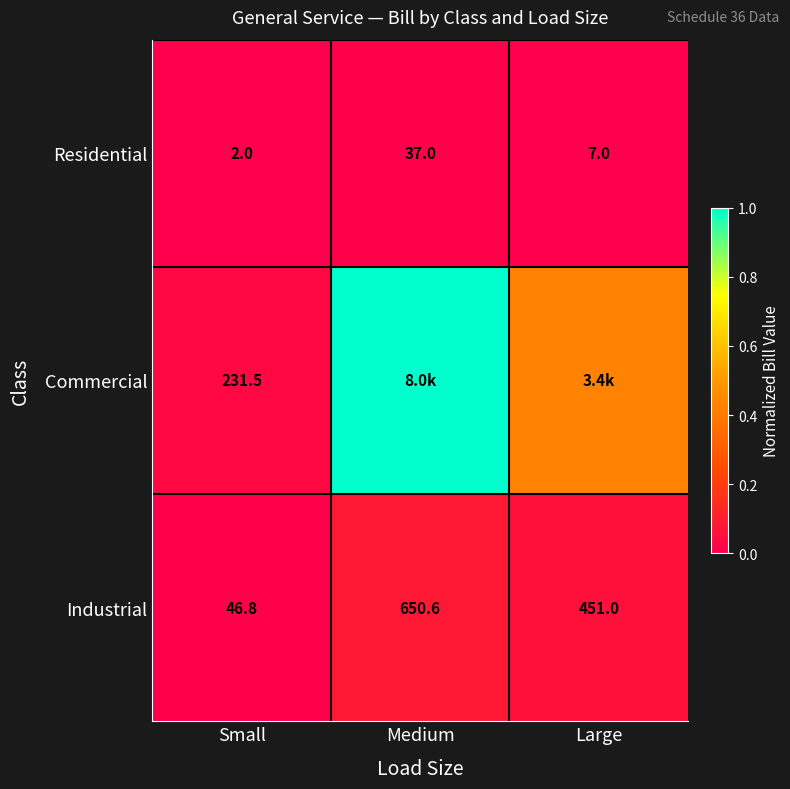

True or false: Industrial has a value of 0.0 at Medium.

False